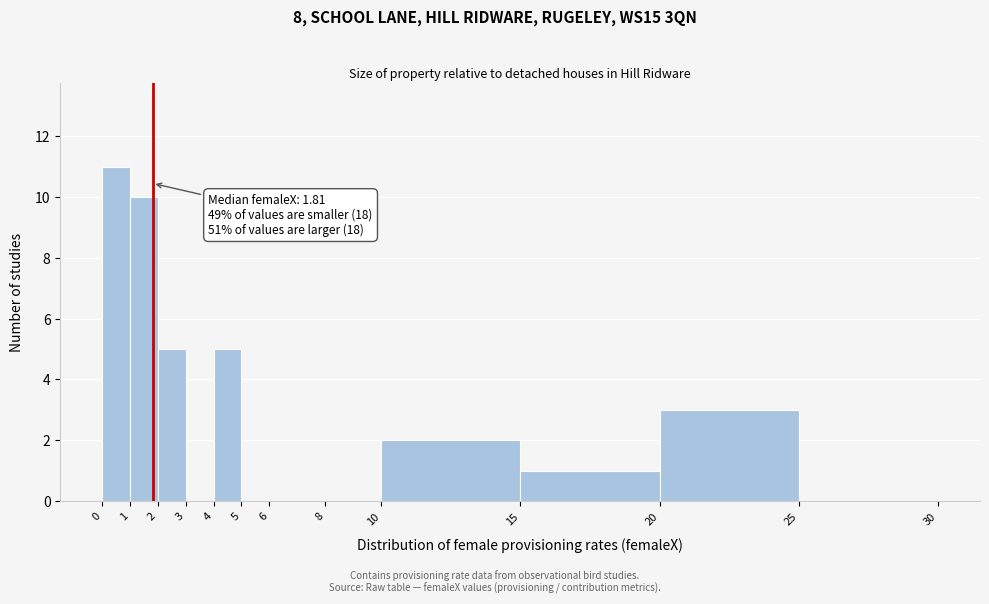

Over which range of the x-axis is the bar tallest?

0 to 1